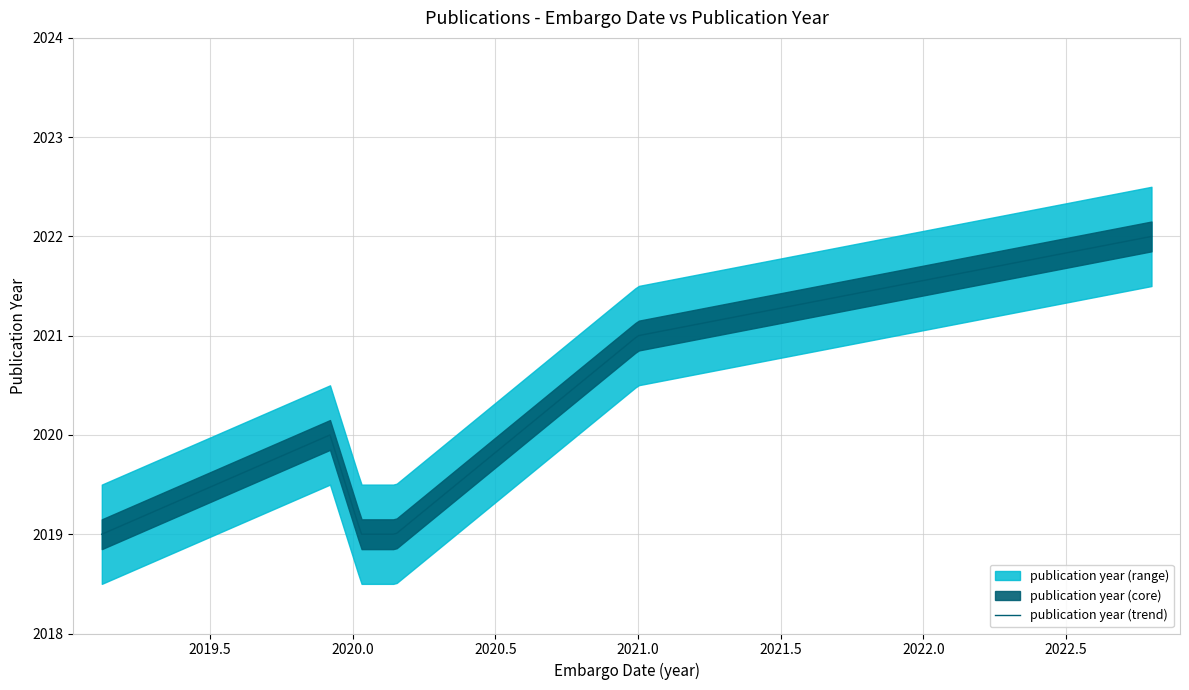

Rank the categories by value from highest to lowest.

2022-10-21, 2021-01-01, 2019-12-01, 2020-01-11, 2020-02-23, 2019-02-11